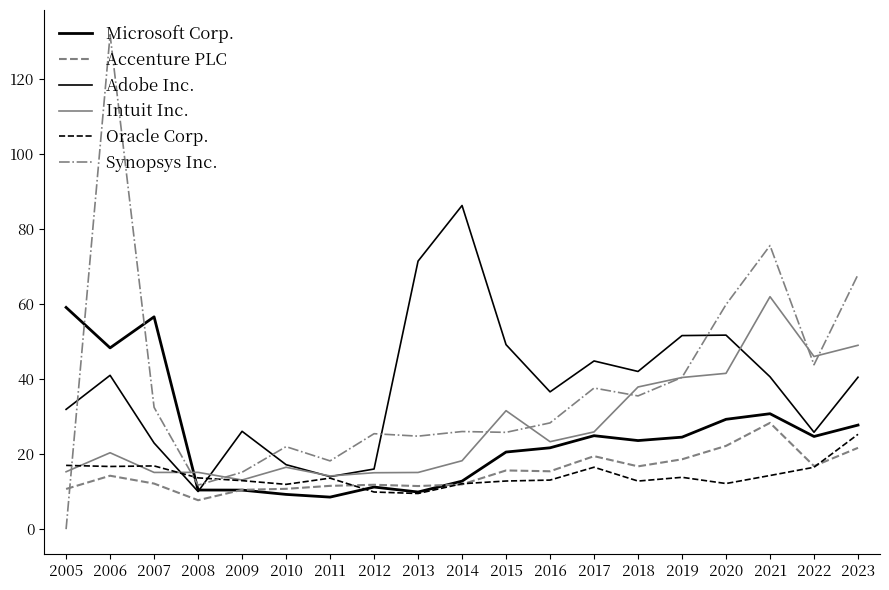

What is the spread (max minus min) of values at 2008?

7.4